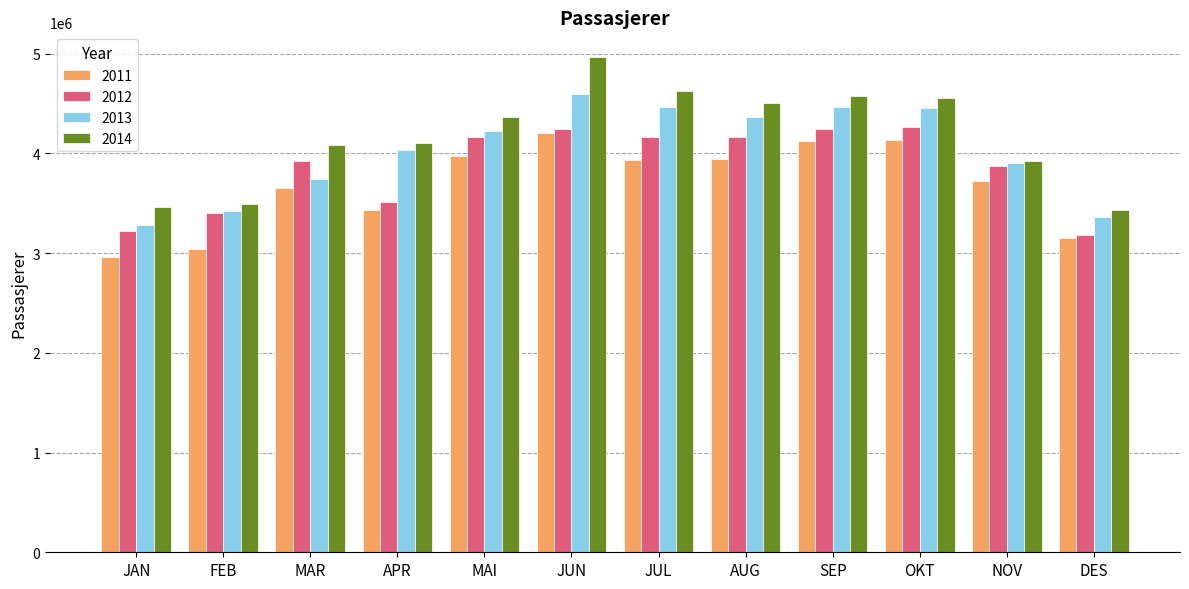

What is the highest value of the 2012 series?

4267971